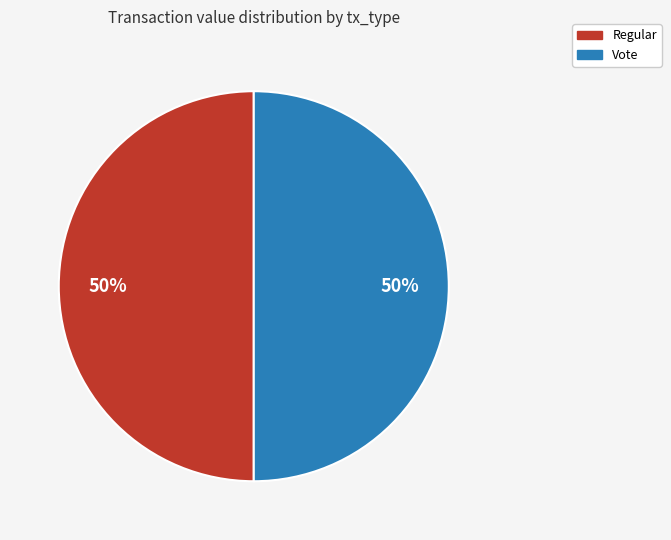

To the nearest percent, what is the average slice percentage?

50%